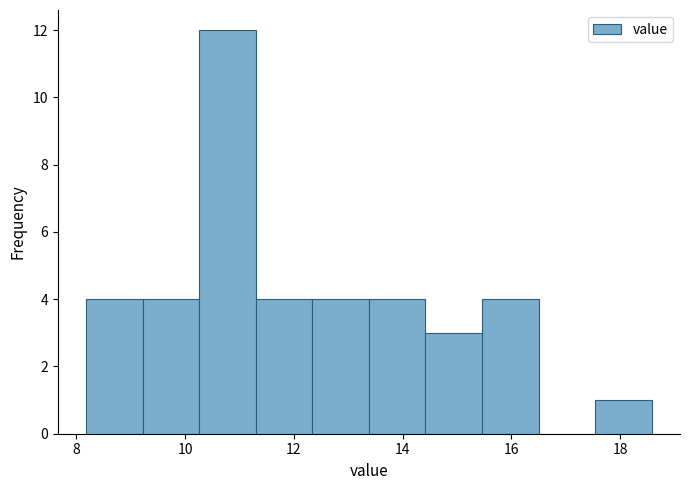

Reading left to right, transcribe this chart: for each bar, give the range it covers on the x-axis and its height. Neither the bar edges nor the heights are printed on the chart, so give them approximately, as read against the axes.

8.18 to 9.22: 4
9.22 to 10.26: 4
10.26 to 11.30: 12
11.30 to 12.34: 4
12.34 to 13.38: 4
13.38 to 14.42: 4
14.42 to 15.46: 3
15.46 to 16.50: 4
16.50 to 17.54: 0
17.54 to 18.58: 1